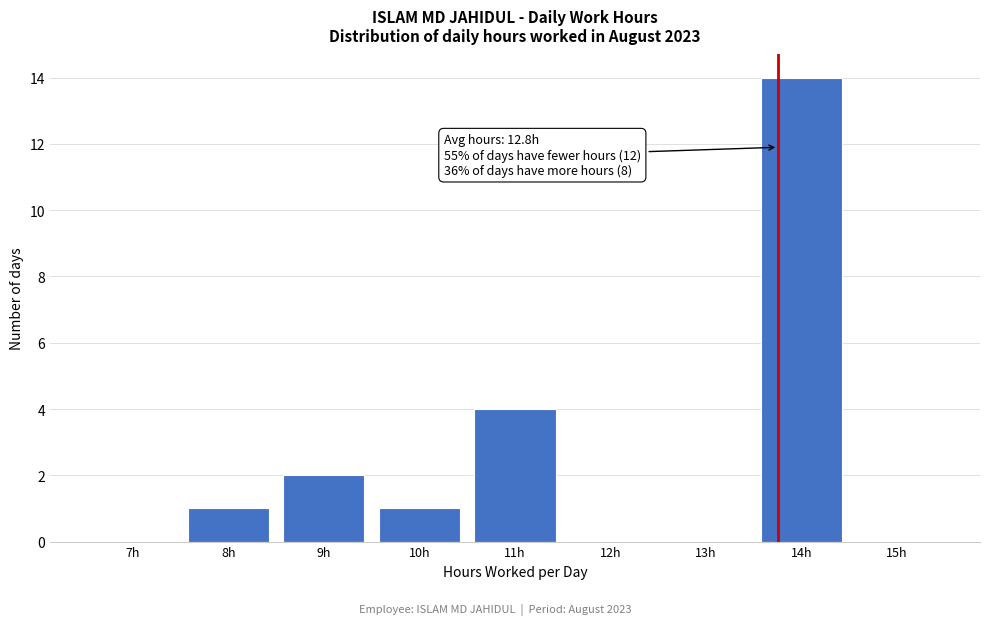

Reading left to right, extract all data points from this chart.

7h=0	8h=1	9h=2	10h=1	11h=4	12h=0	13h=0	14h=14	15h=0